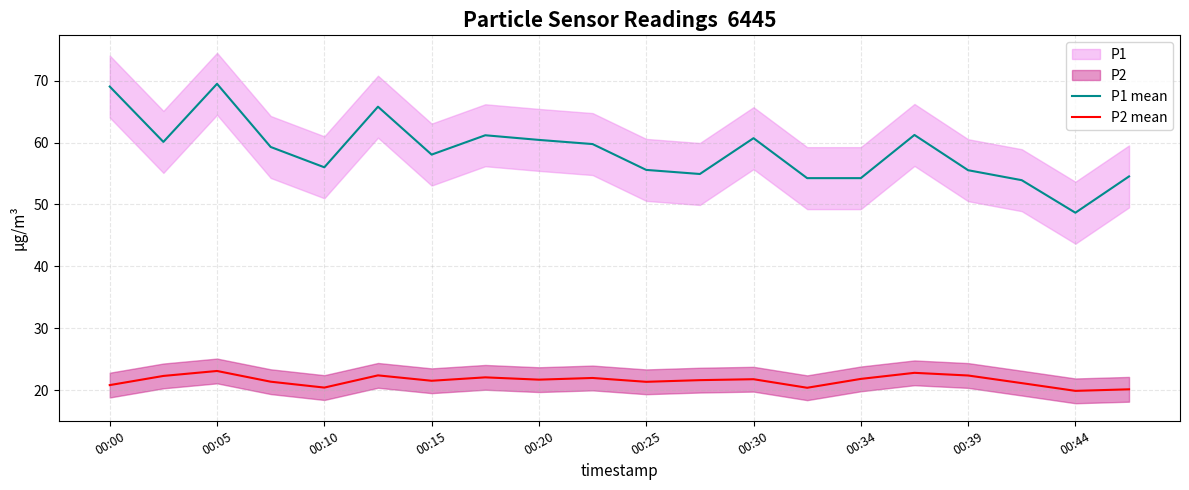

What is the greatest value displayed?

69.5